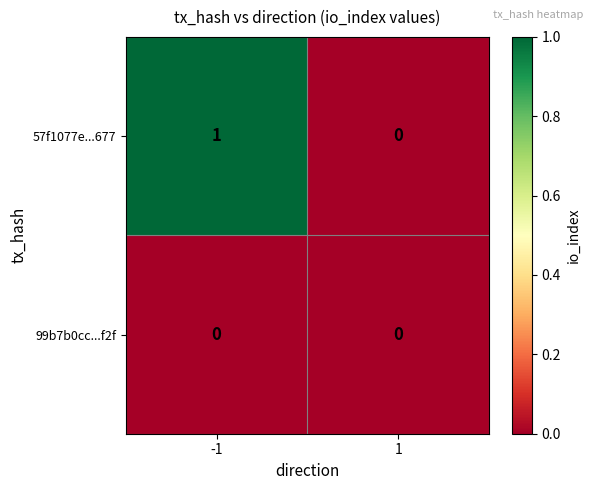

Which series has the largest range (max minus min)?

57f1077e...677